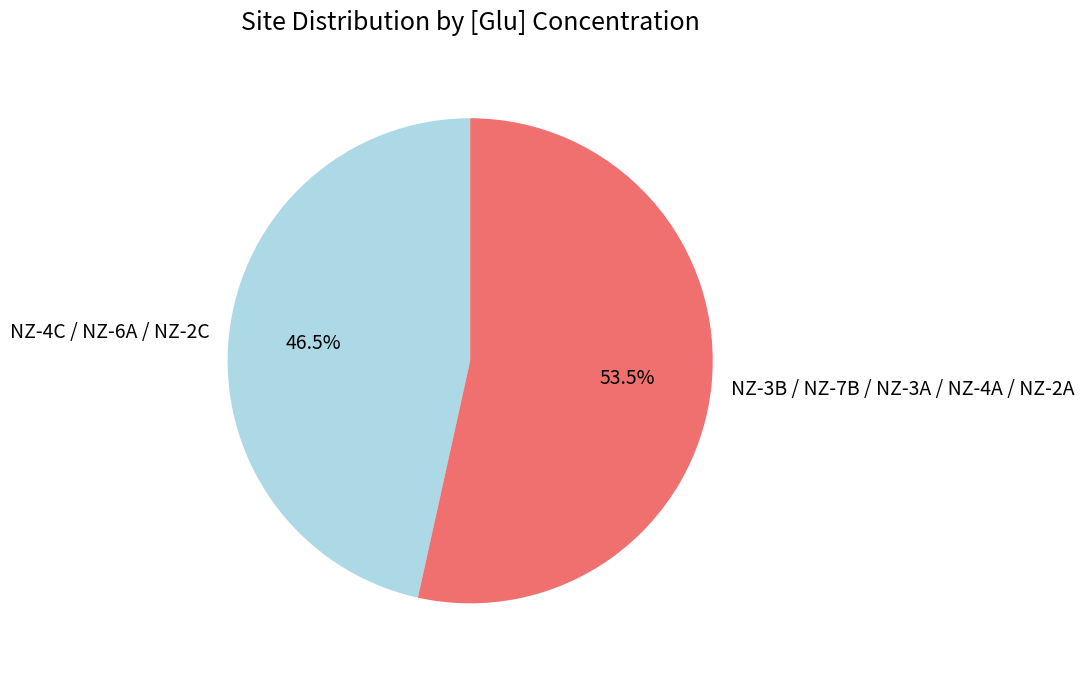

Which has a higher value, NZ-3B / NZ-7B / NZ-3A / NZ-4A / NZ-2A or NZ-4C / NZ-6A / NZ-2C?

NZ-3B / NZ-7B / NZ-3A / NZ-4A / NZ-2A